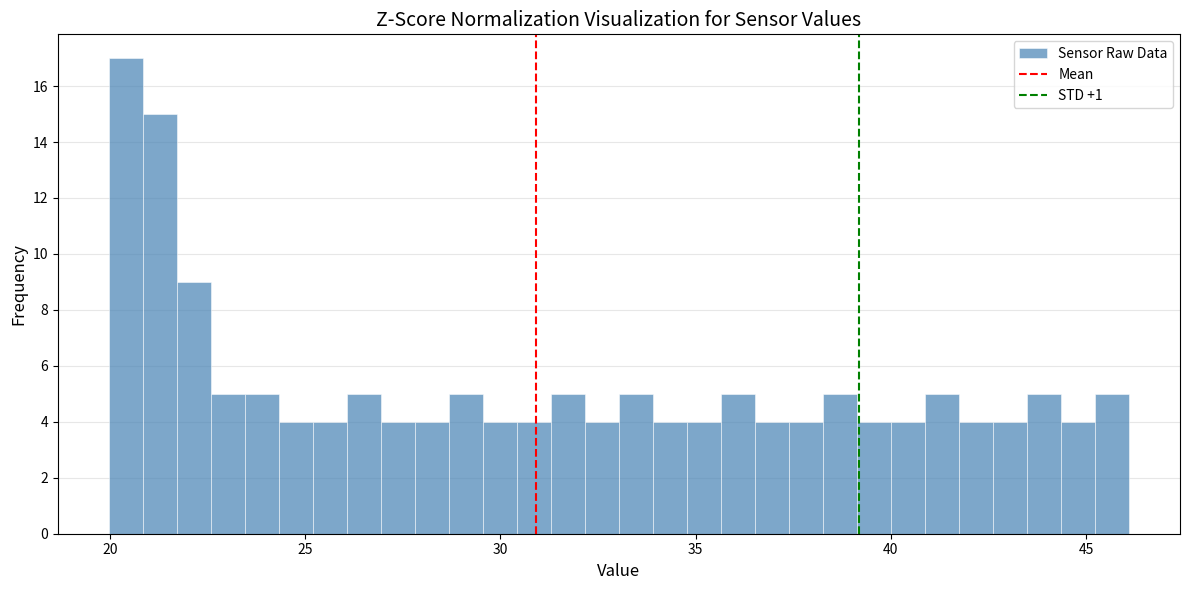

Around what value on the x-axis is the tallest bar? Give the approximate position of its centre, as read against the axis.

20.5